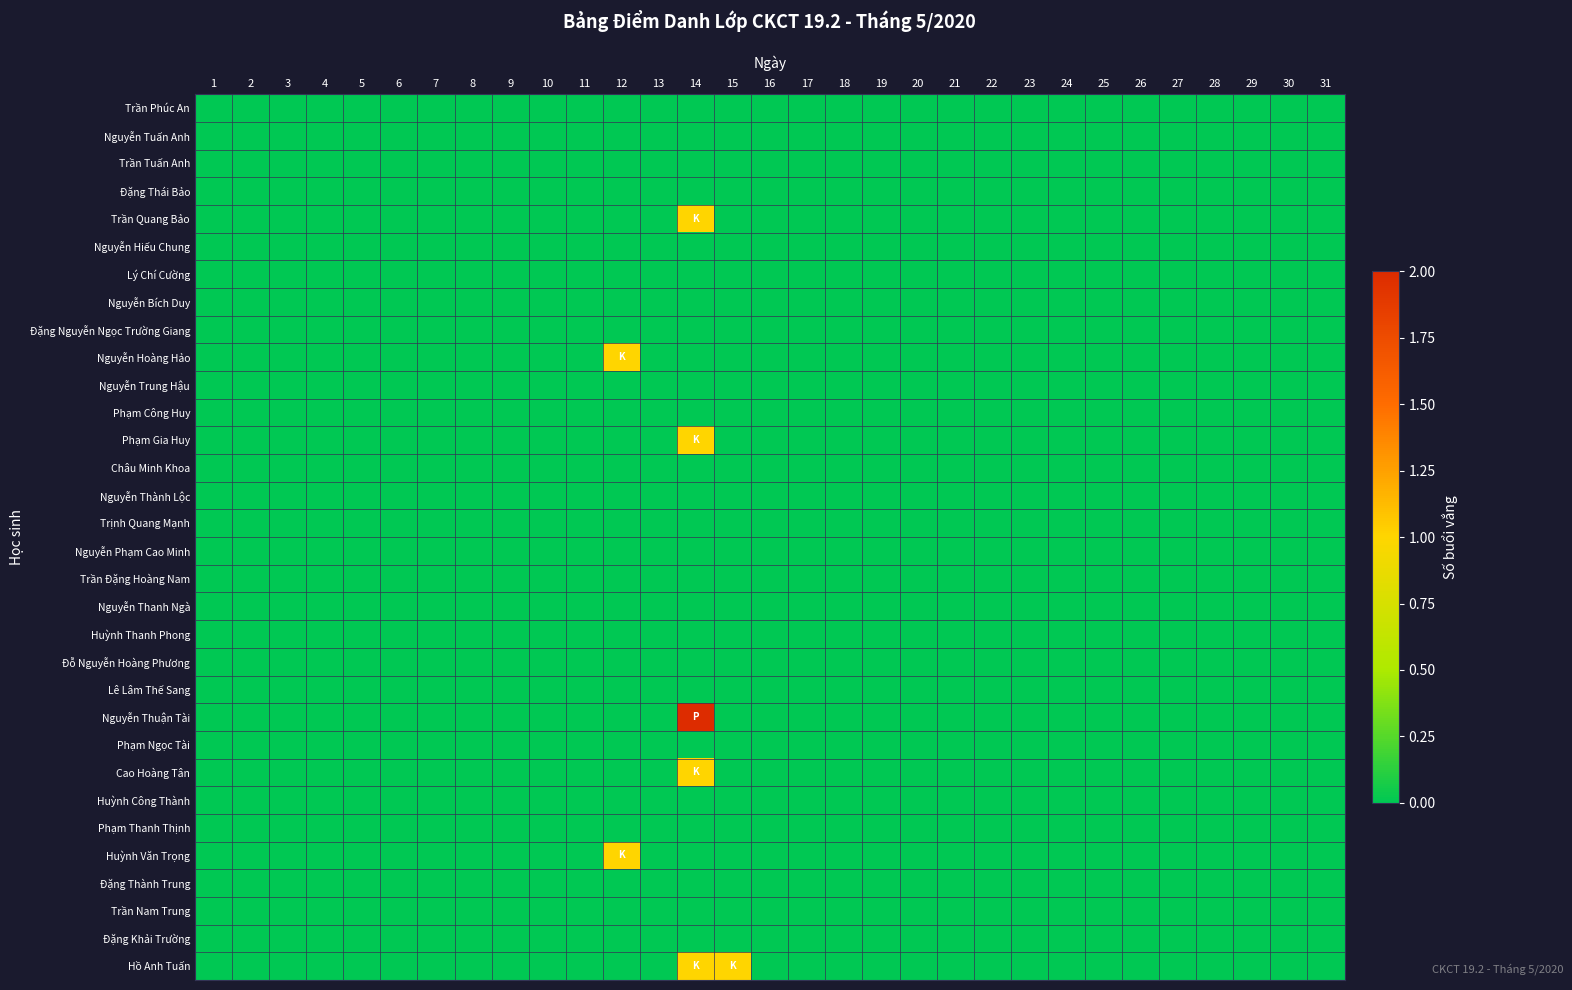

Which series has the largest range (max minus min)?

Nguyễn Thuận Tài